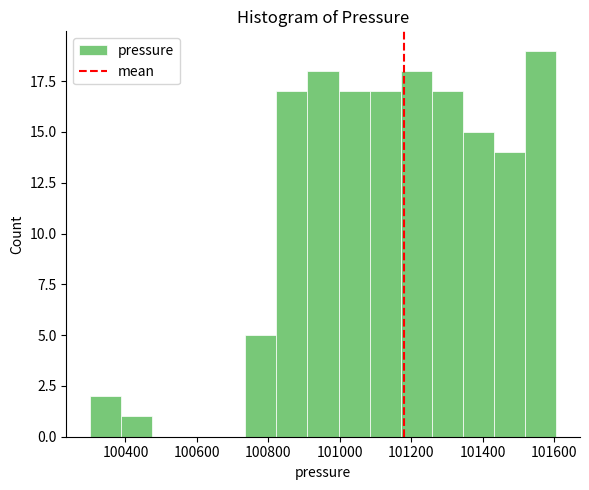

Reading left to right, transcribe this chart: for each bar, give the range it covers on the x-axis and its height. Neither the bar edges nor the heights are printed on the chart, so give them approximately, as read against the axes.

100300 to 100380: 2
100380 to 100480: 1
100480 to 100560: 0
100560 to 100640: 0
100640 to 100740: 0
100740 to 100820: 5
100820 to 100900: 17
100900 to 101000: 18
101000 to 101080: 17
101080 to 101180: 17
101180 to 101260: 18
101260 to 101340: 17
101340 to 101440: 15
101440 to 101520: 14
101520 to 101600: 19